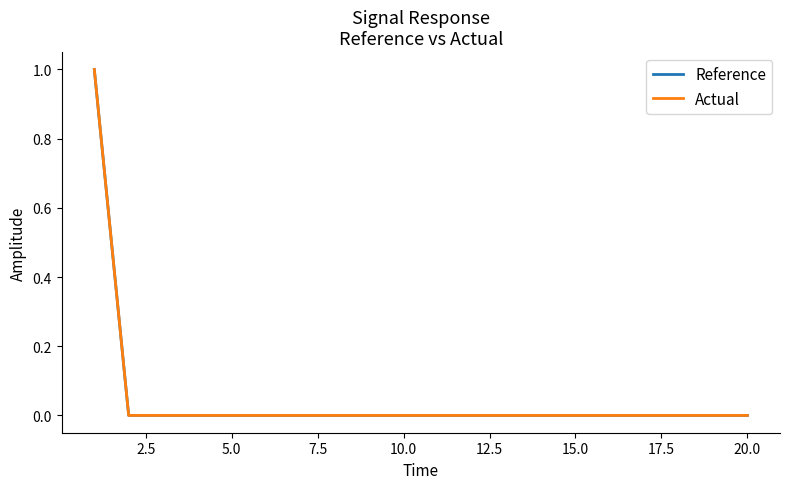

What is the sum of all Reference values?

1.0